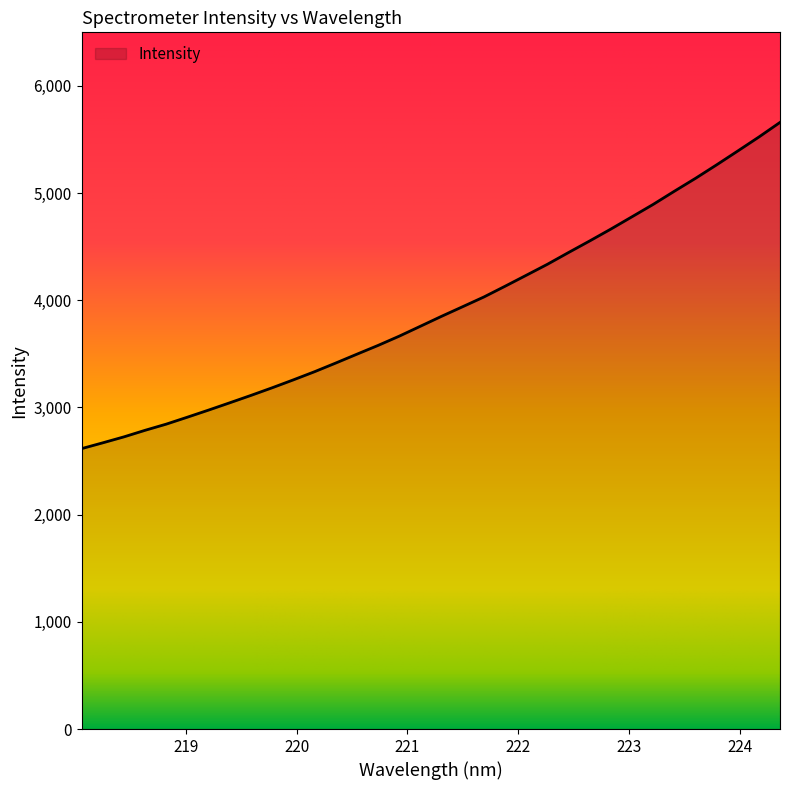

What is the difference between the maximum and minimum values?

3043.7